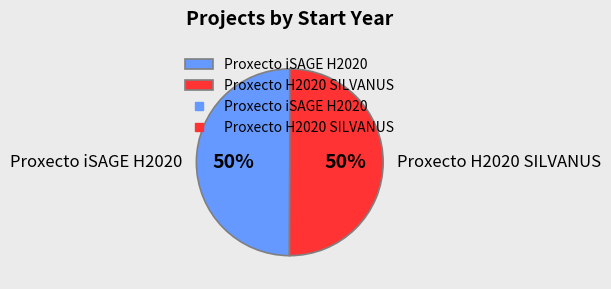

Approximately how many times larger is the value at Proxecto H2020 SILVANUS compared to Proxecto iSAGE H2020?

1.0